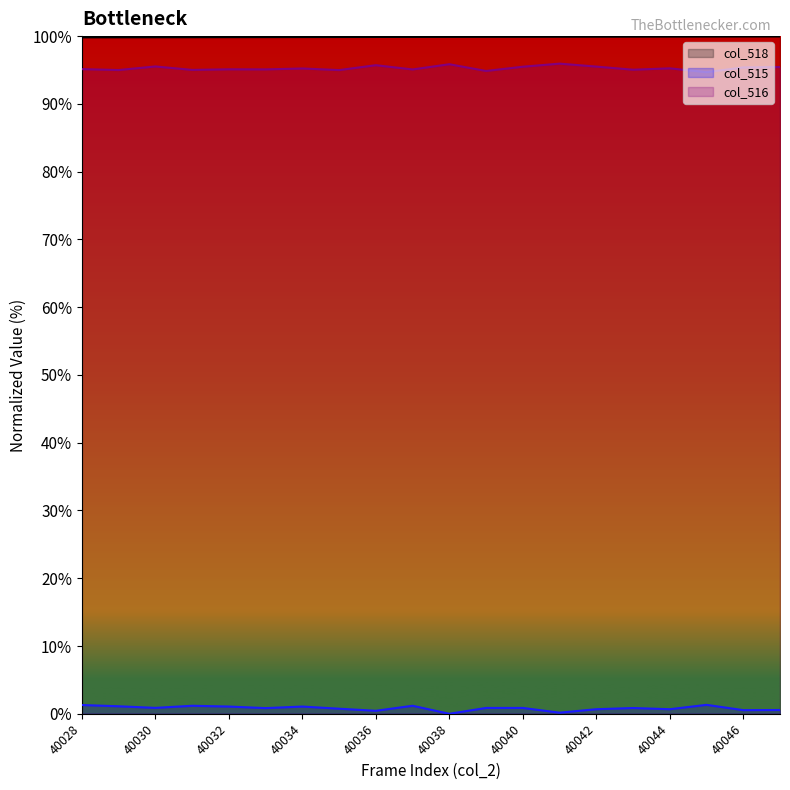

What is the value of the col_515 point at the 13th from the left?

0.9